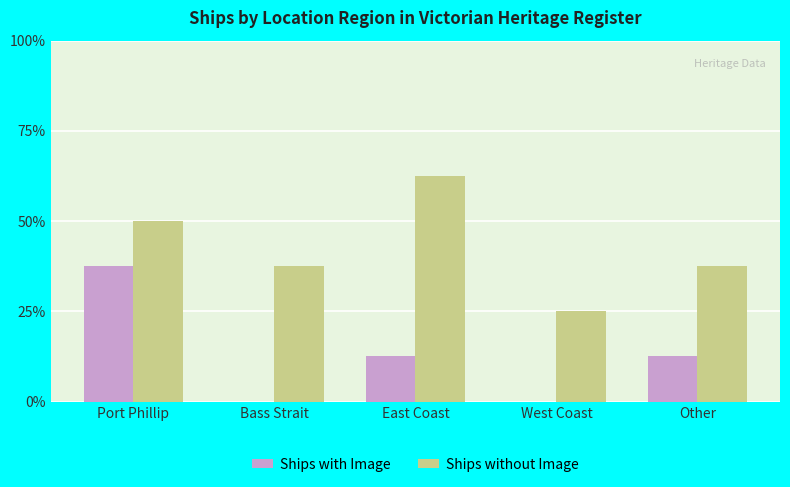

What are all the series names shown in the legend?

Ships with Image, Ships without Image